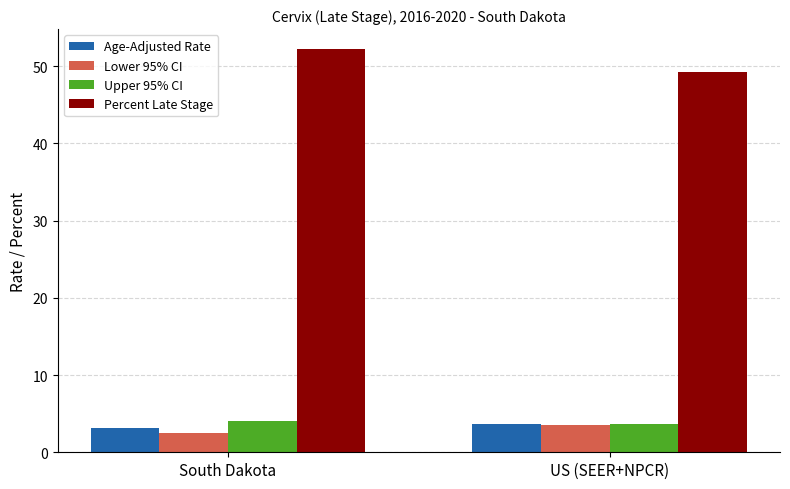

What is the average value of the Lower 95% CI series?

3.0